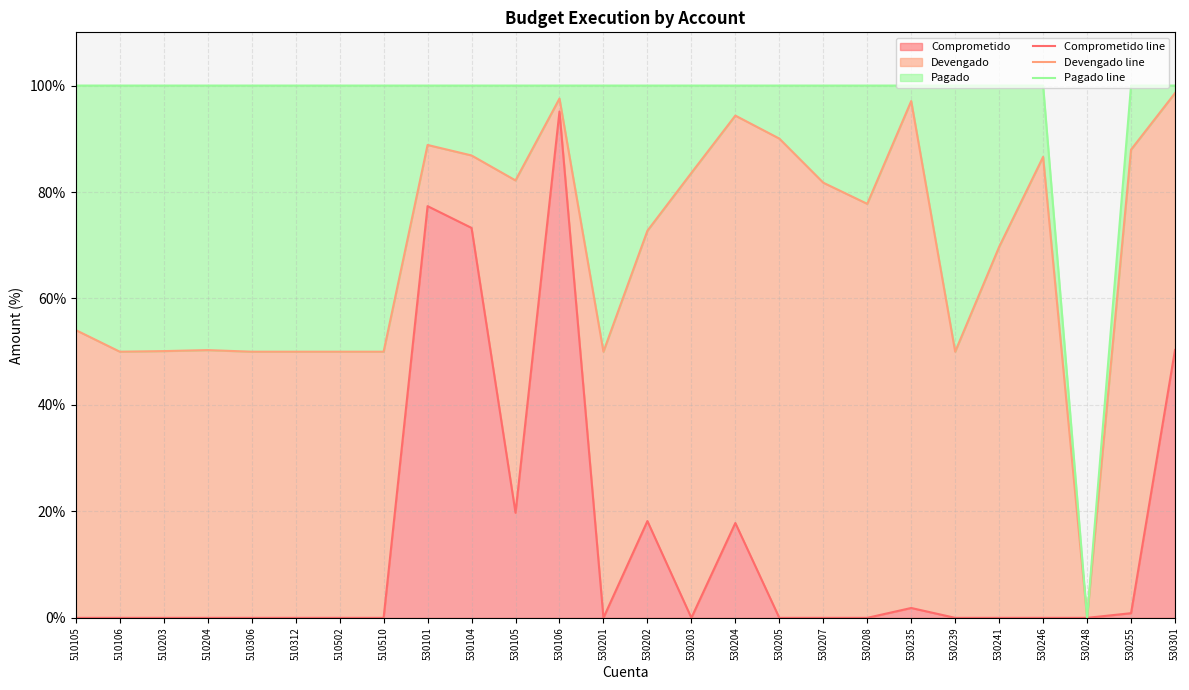

The value of Comprometido at 530204 is 17.8. True or false?

True